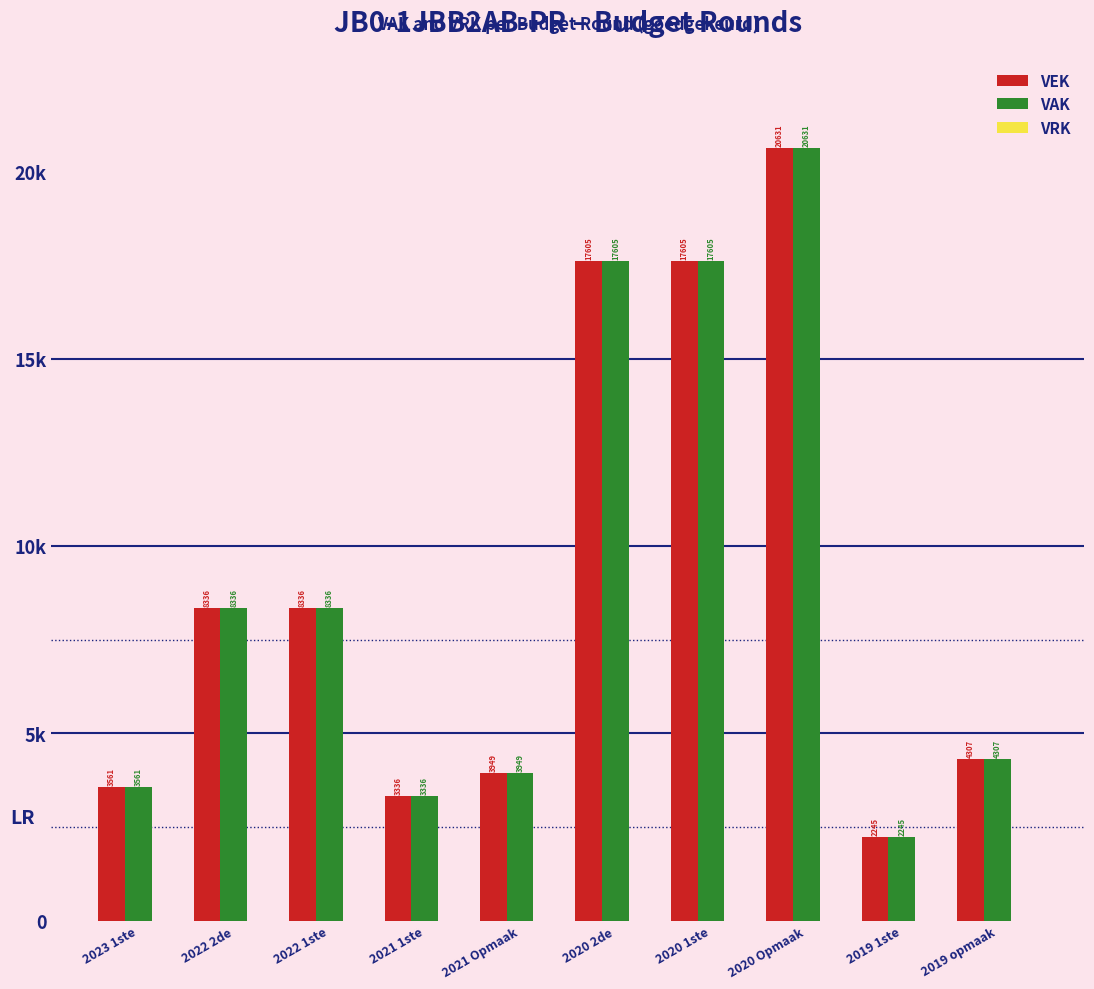

Is the value of VEK at 2020 1ste greater than the value of VAK at 2020 1ste?

No